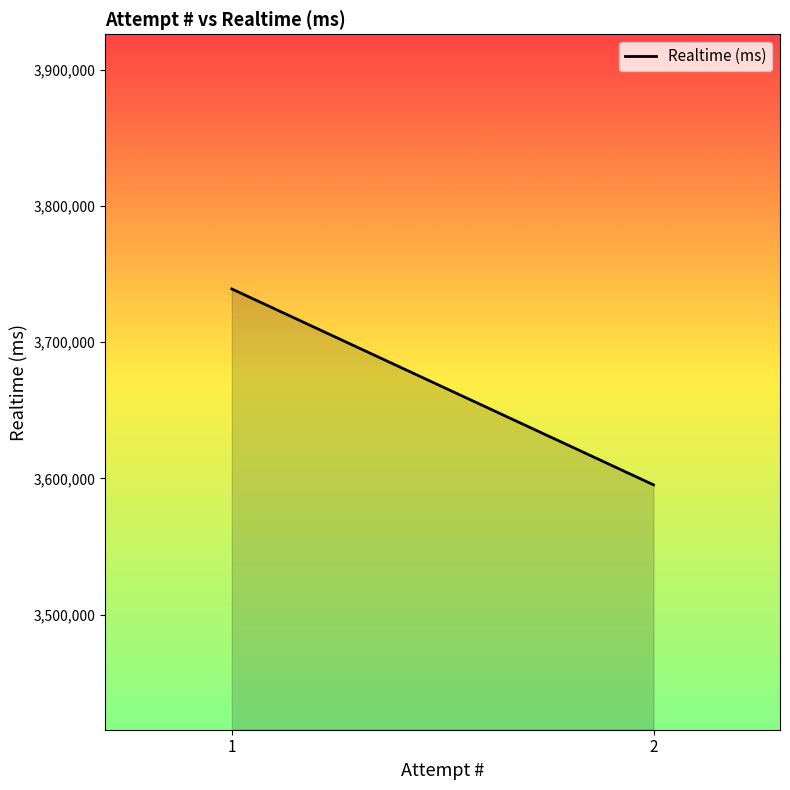

Rank the categories by value from highest to lowest.

1, 2